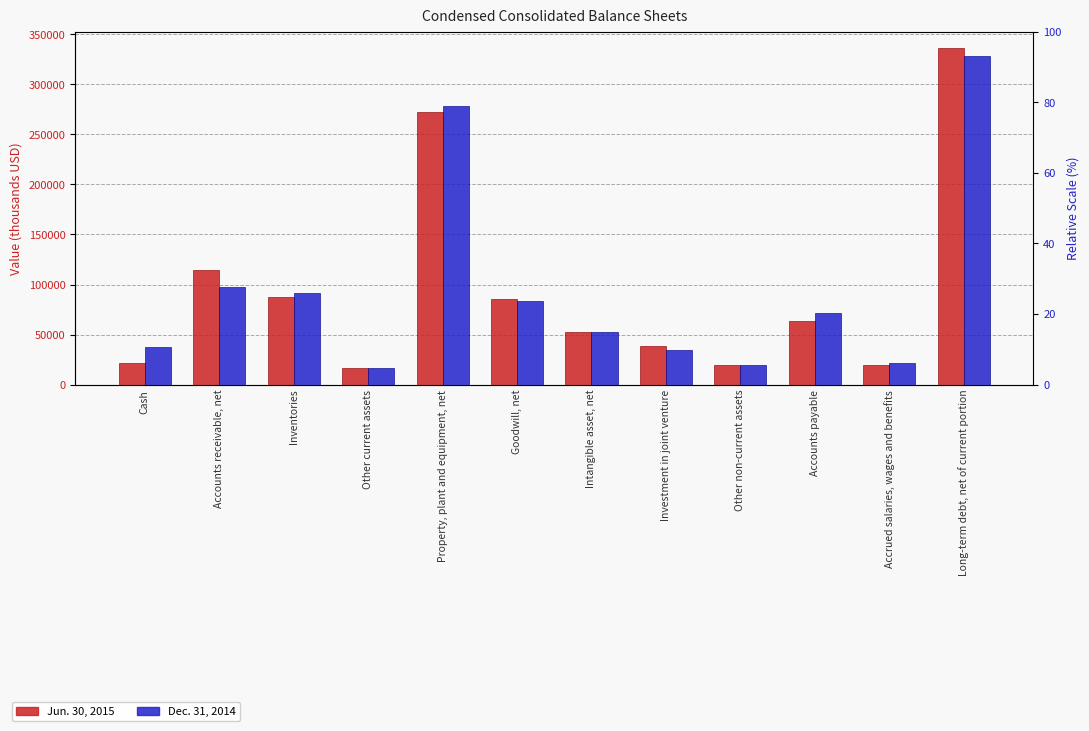

At which category is the sum across all series the highest?

Long-term debt, net of current portion